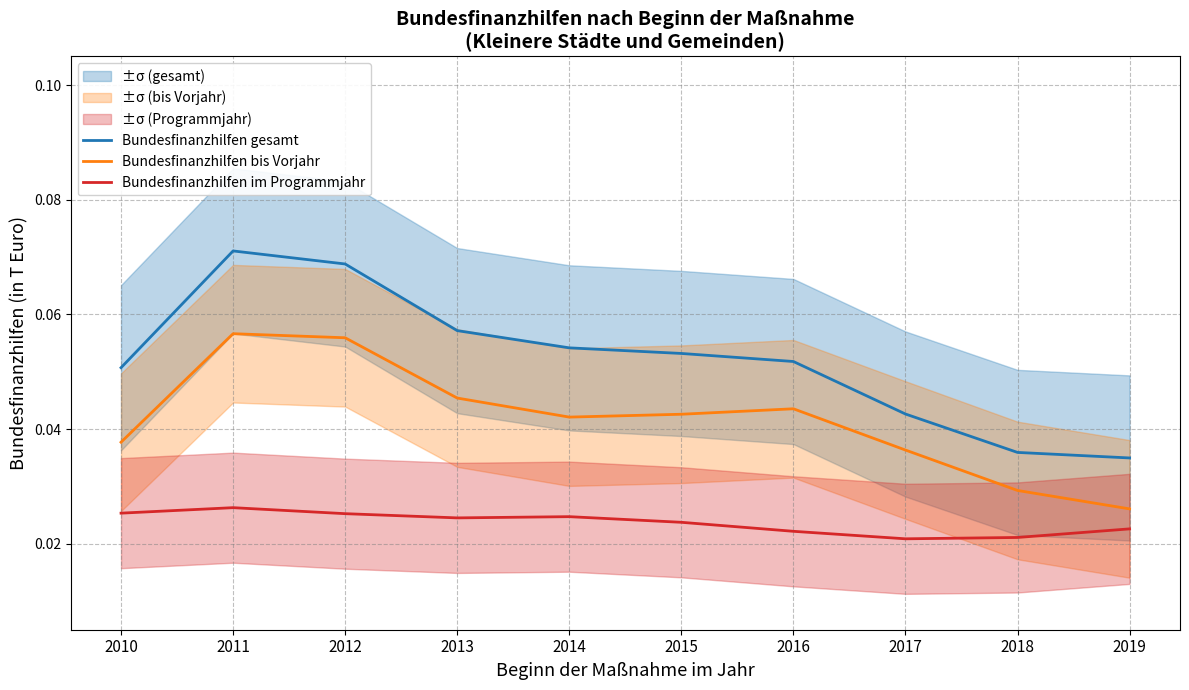

What is the greatest value displayed?

0.1